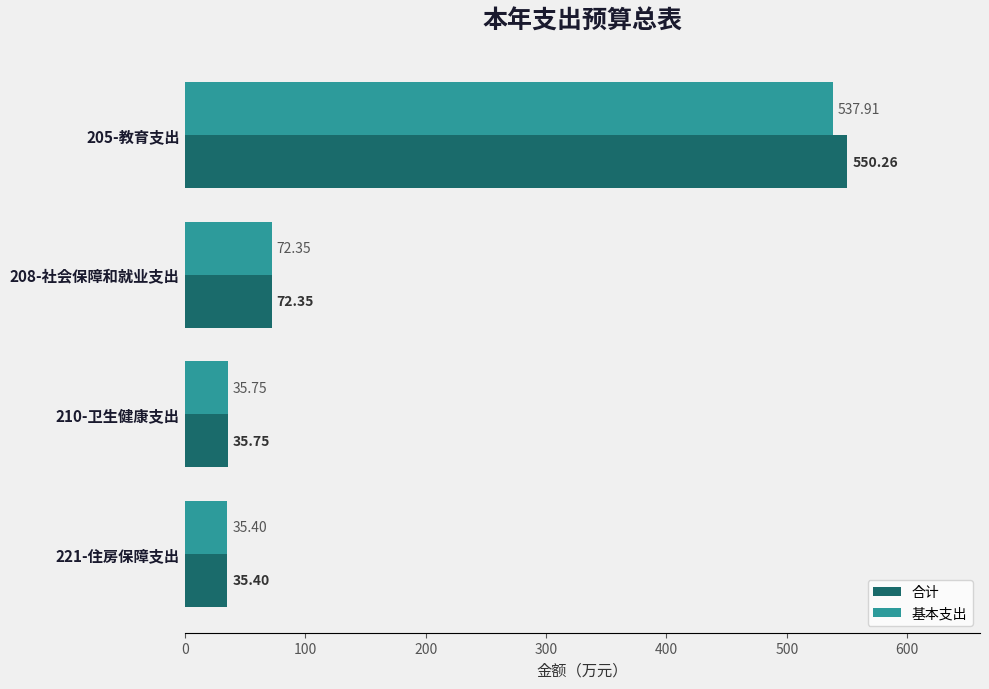

Which category has the lowest value in the 合计 series?

221-住房保障支出